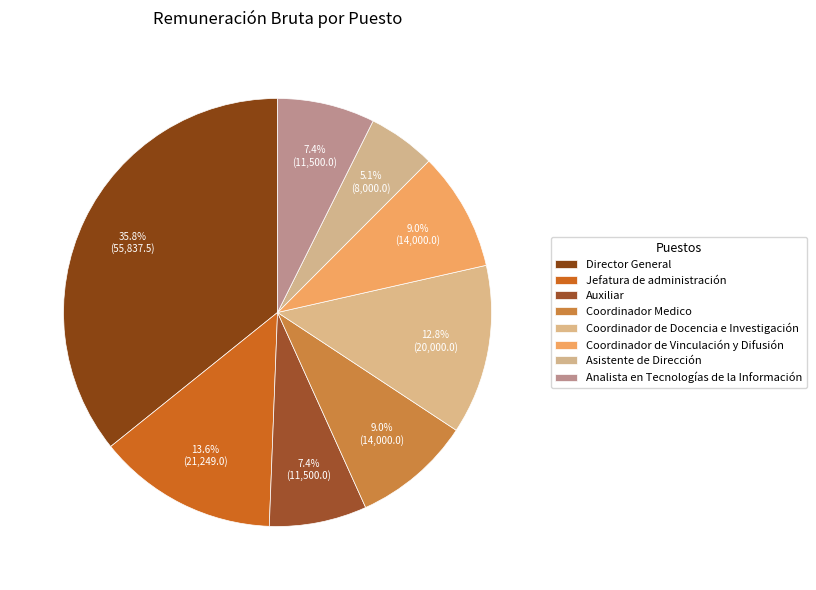

Count the number of slices in the pie.

8